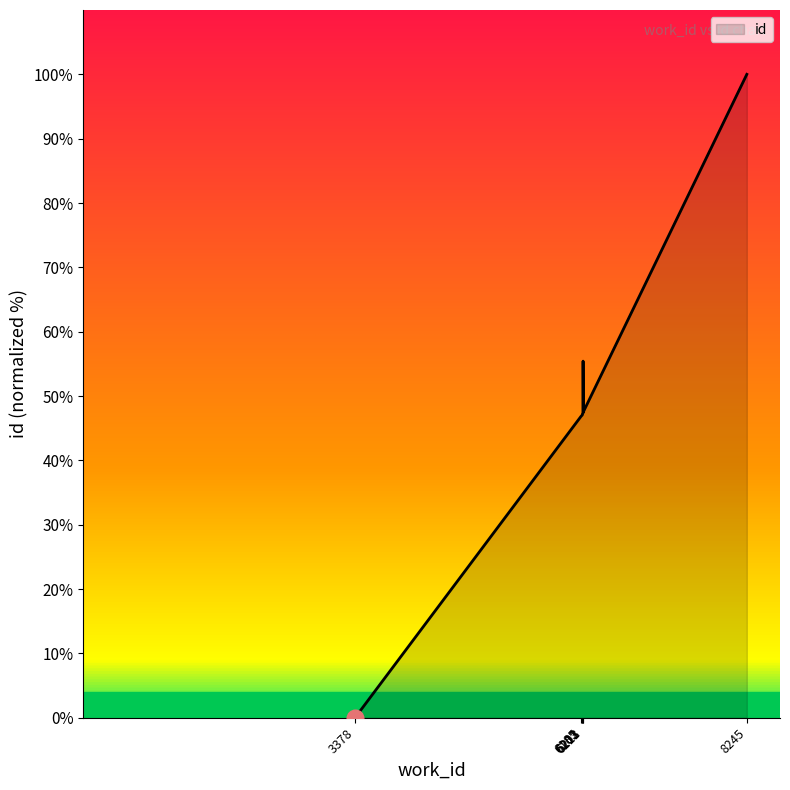

True or false: the data has more than 2 interior local peaks.

False